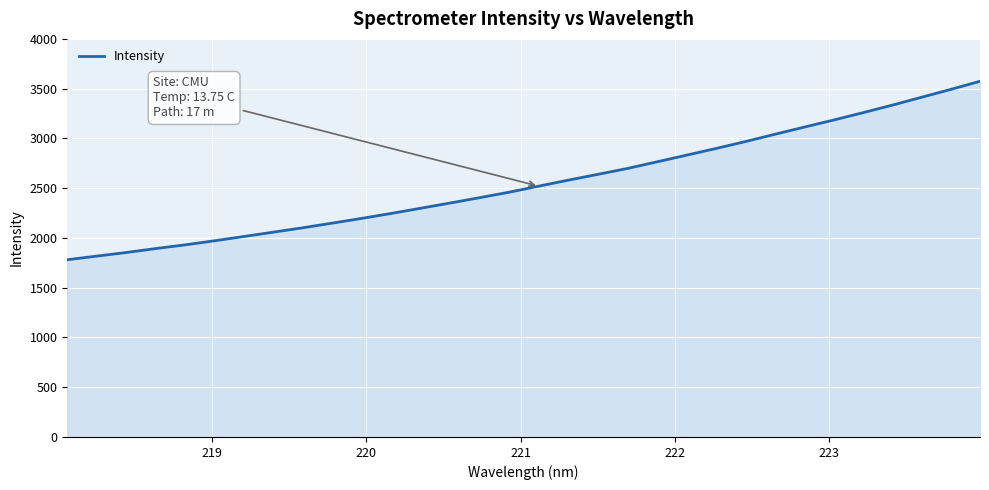

What is the smallest value displayed?

1780.7